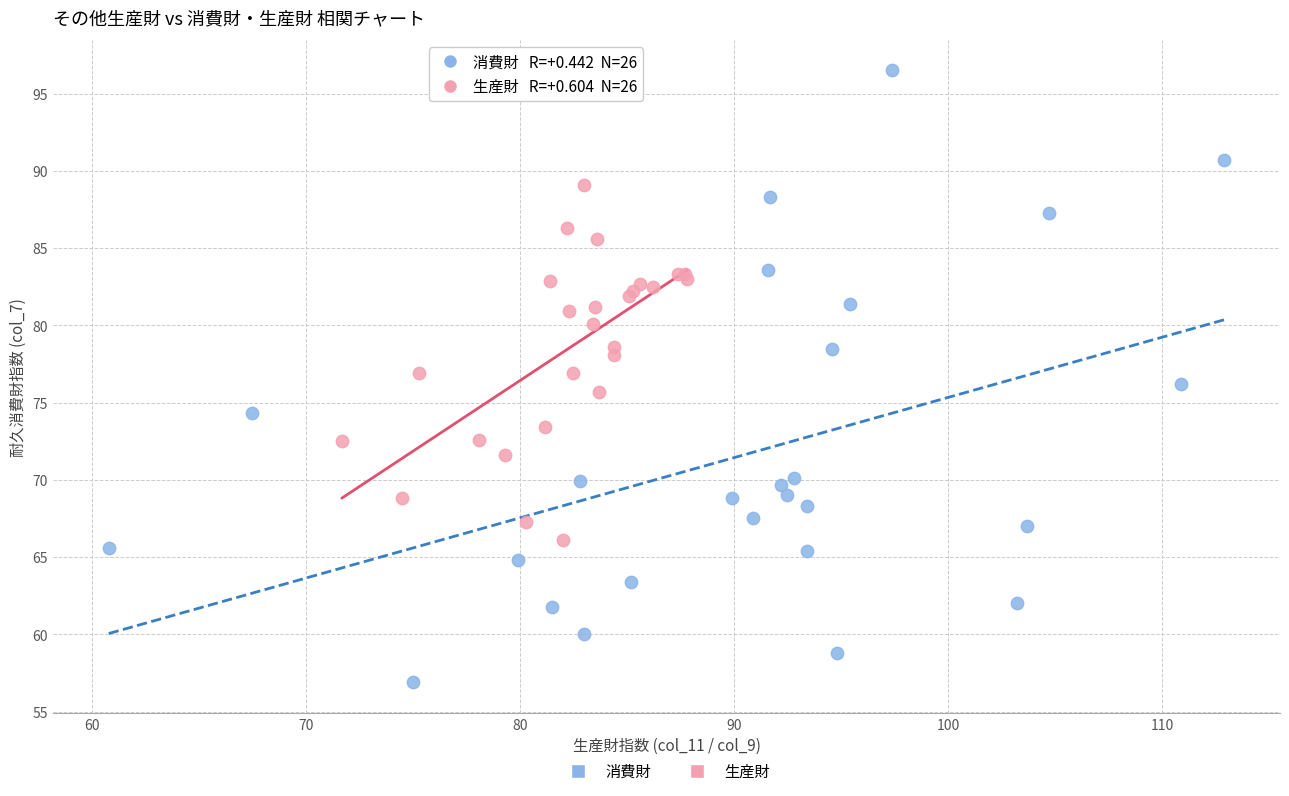

Which series contains the highest Y value?

消費財